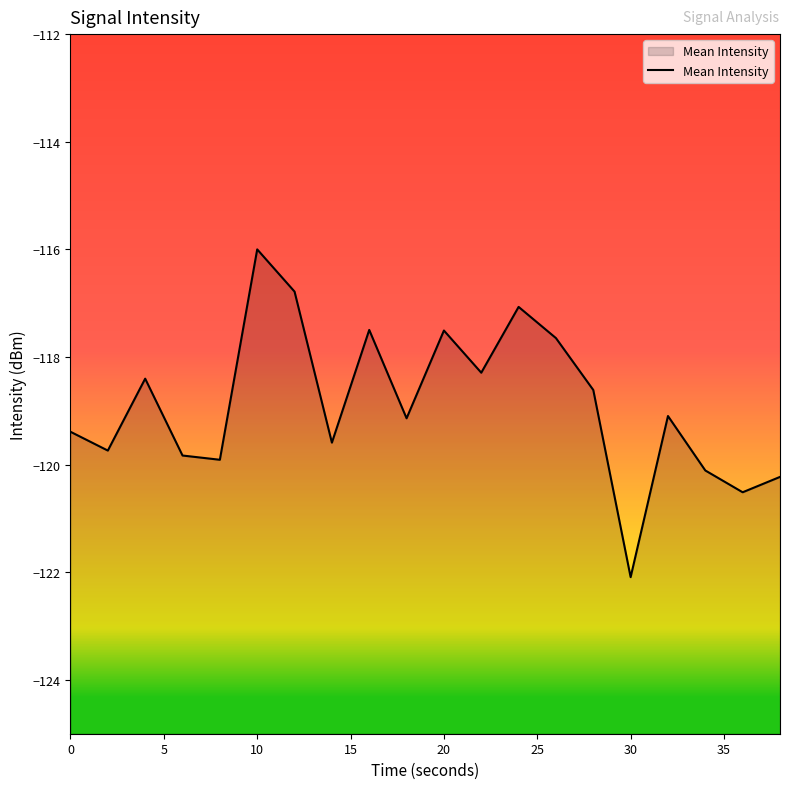

The chart shows a value of -185.7 at 0. True or false?

False